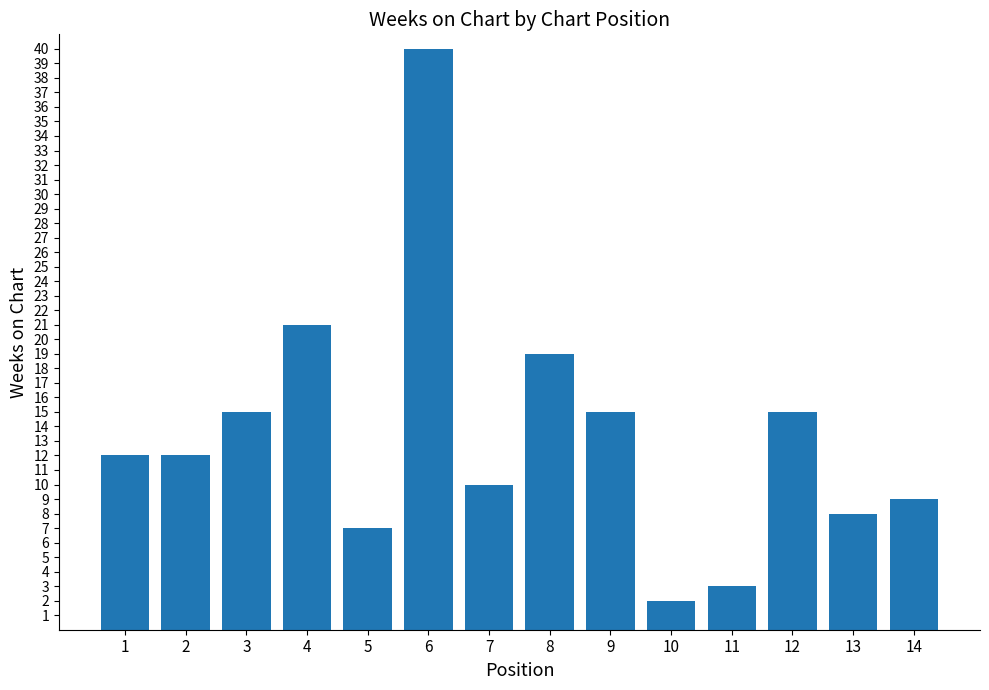

What is the difference between the maximum and minimum values?

38